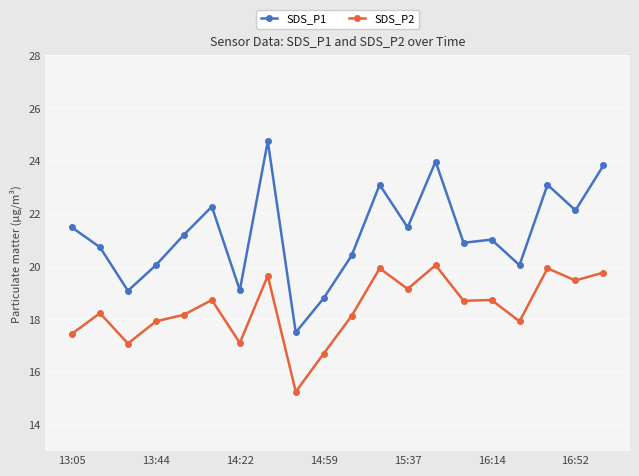

True or false: SDS_P2 and SDS_P1 cross at least once.

False